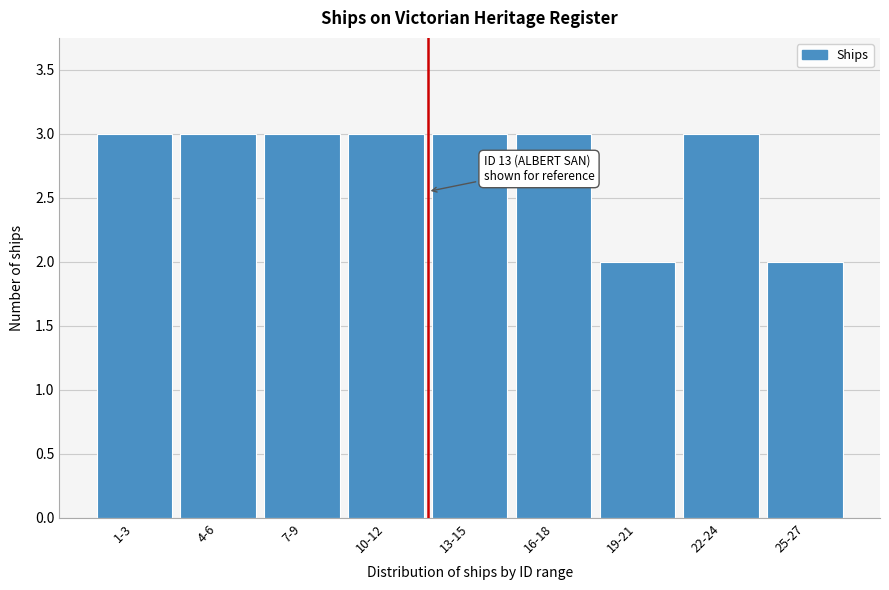

Reading left to right, transcribe all the data shown in this chart.

3	3	3	3	3	3	2	3	2